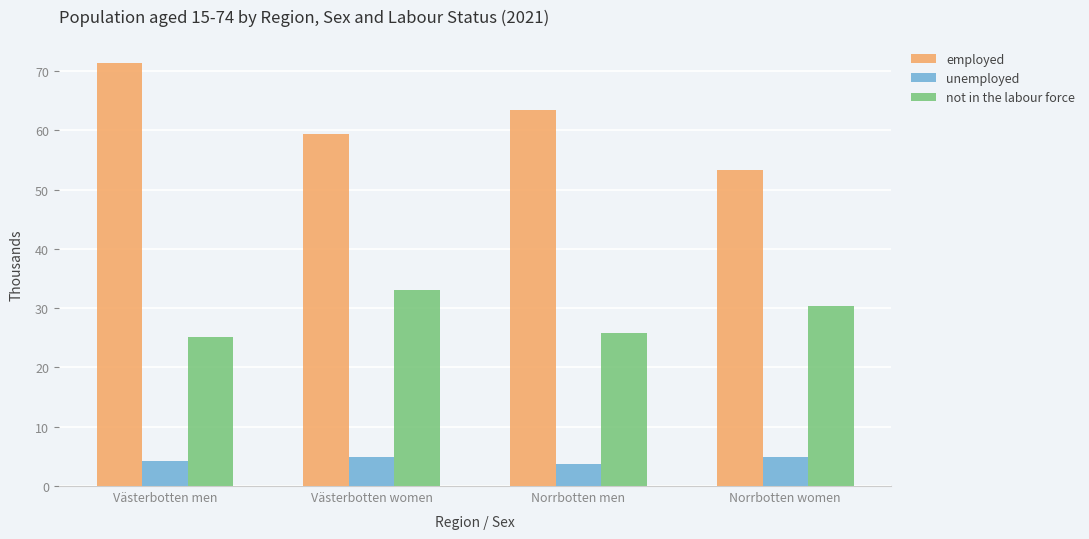

Which series has the largest total across all categories?

employed